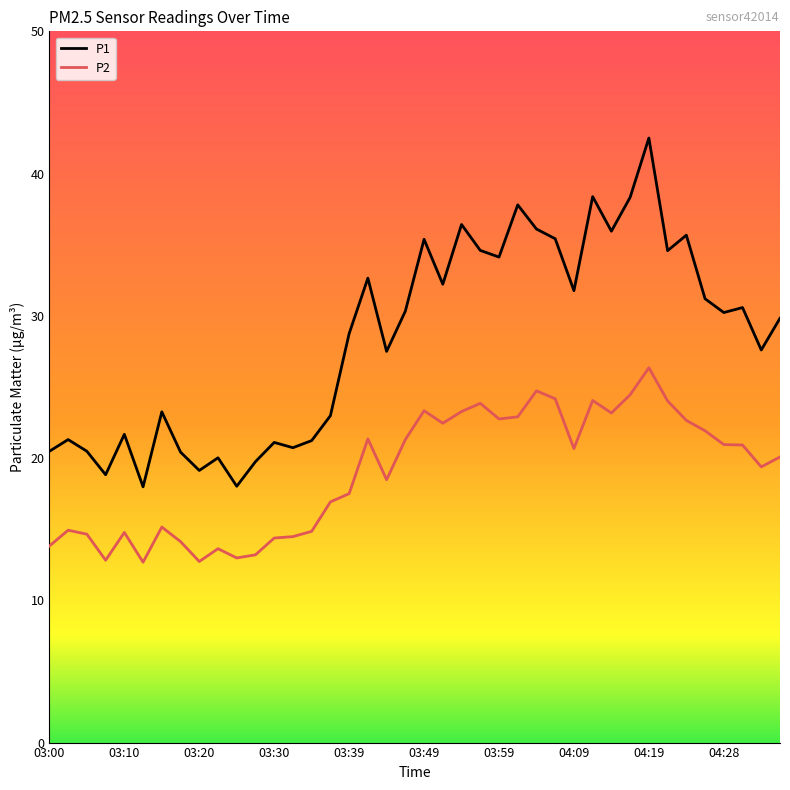

True or false: P2 and P1 intersect in this chart.

False